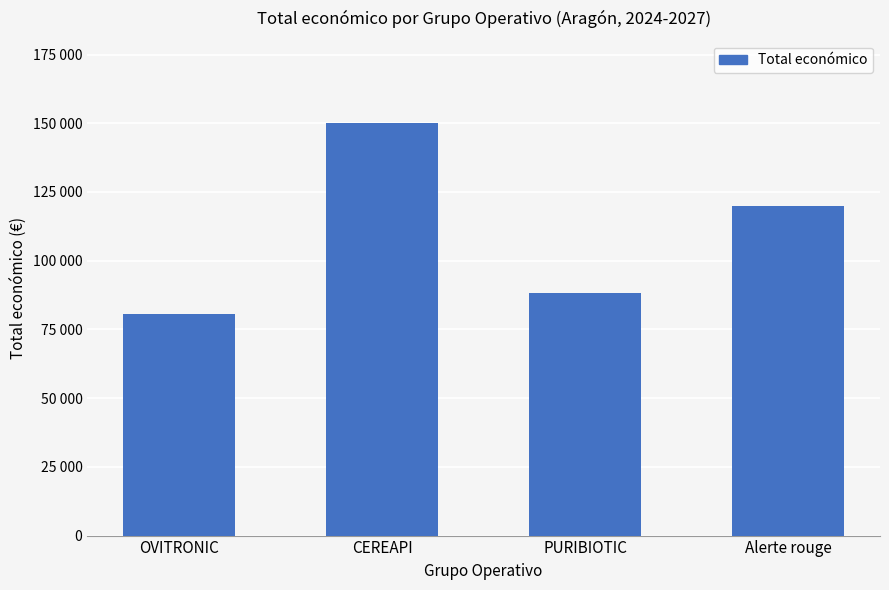

Between CEREAPI and PURIBIOTIC, which is larger?

CEREAPI